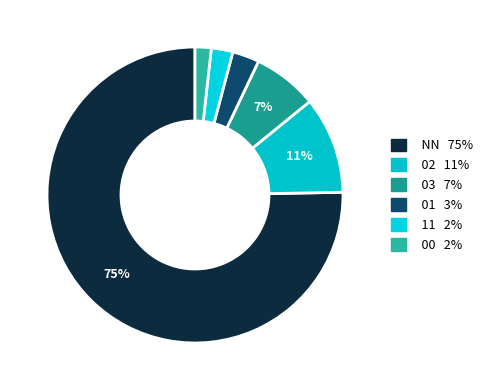

Which slice is the smallest?

00